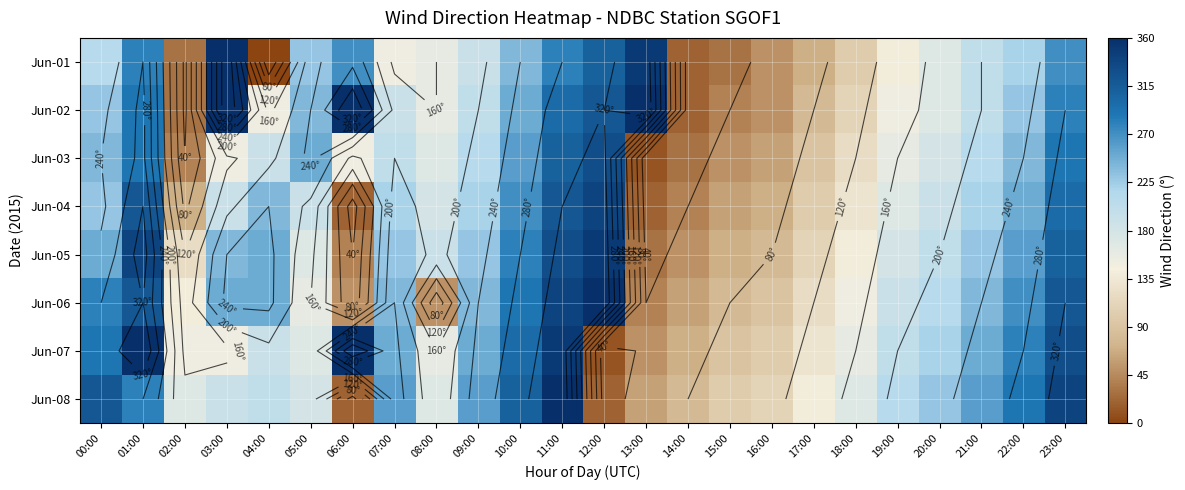

What is the spread (max minus min) of values at 11:00?

80